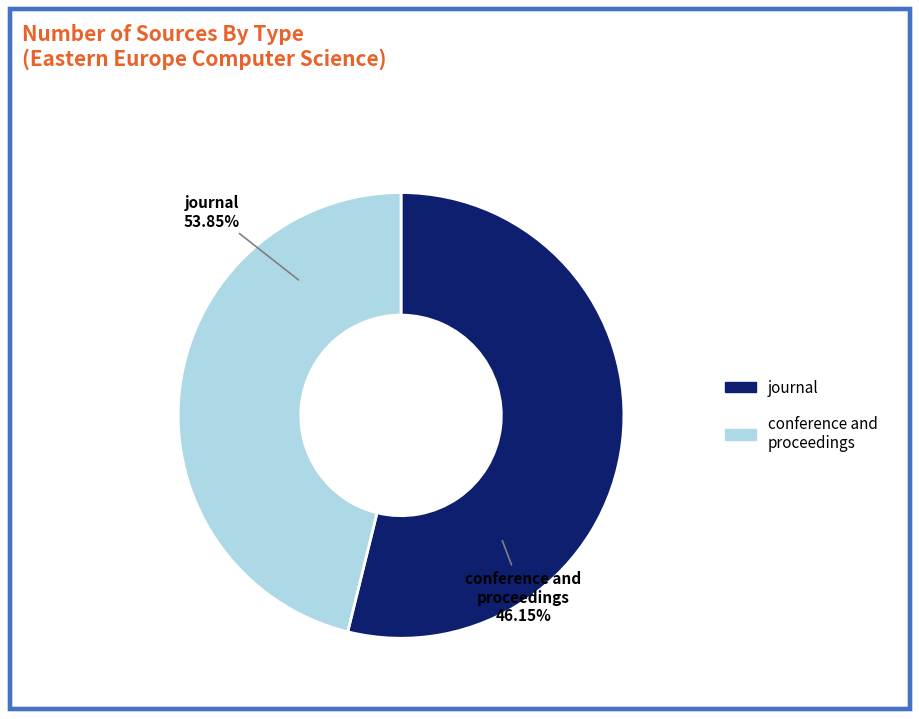

What is the largest slice in the pie chart?

journal